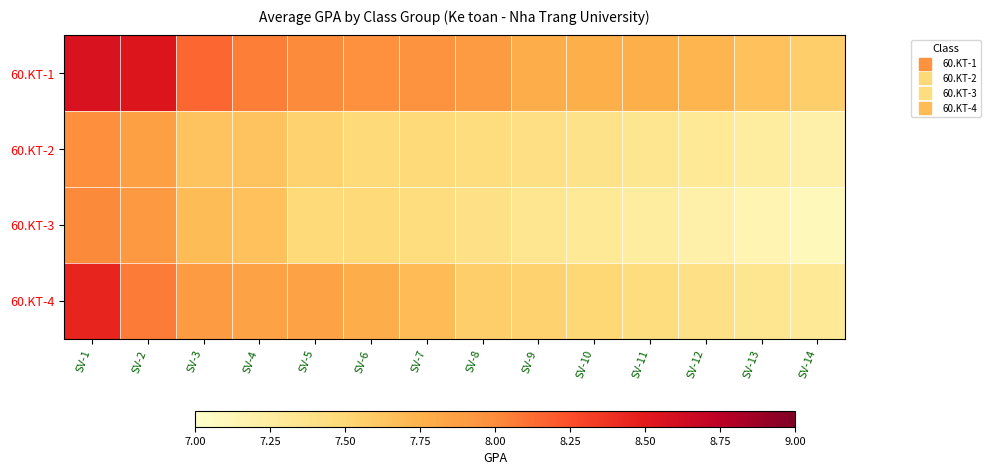

Reading left to right, what are all the values shown in this chart?

60.KT-1: SV-1=0.8	SV-2=0.8	SV-3=0.6	SV-4=0.5	SV-5=0.5	SV-6=0.5	SV-7=0.5	SV-8=0.5	SV-9=0.4	SV-10=0.4	SV-11=0.4	SV-12=0.4	SV-13=0.3	SV-14=0.3
60.KT-2: SV-1=0.5	SV-2=0.4	SV-3=0.3	SV-4=0.3	SV-5=0.3	SV-6=0.2	SV-7=0.2	SV-8=0.2	SV-9=0.2	SV-10=0.2	SV-11=0.2	SV-12=0.1	SV-13=0.1	SV-14=0.1
60.KT-3: SV-1=0.5	SV-2=0.5	SV-3=0.3	SV-4=0.3	SV-5=0.2	SV-6=0.2	SV-7=0.2	SV-8=0.2	SV-9=0.2	SV-10=0.1	SV-11=0.1	SV-12=0.1	SV-13=0.1	SV-14=0.0
60.KT-4: SV-1=0.7	SV-2=0.5	SV-3=0.5	SV-4=0.4	SV-5=0.4	SV-6=0.4	SV-7=0.3	SV-8=0.3	SV-9=0.3	SV-10=0.2	SV-11=0.2	SV-12=0.2	SV-13=0.2	SV-14=0.1